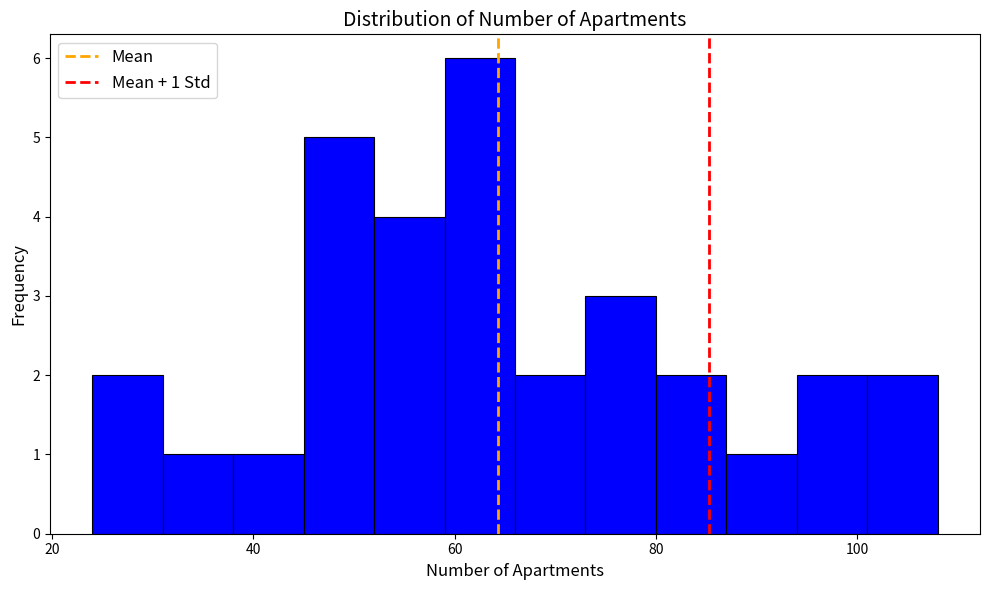

Around what value on the x-axis is the tallest bar? Give the approximate position of its centre, as read against the axis.

62